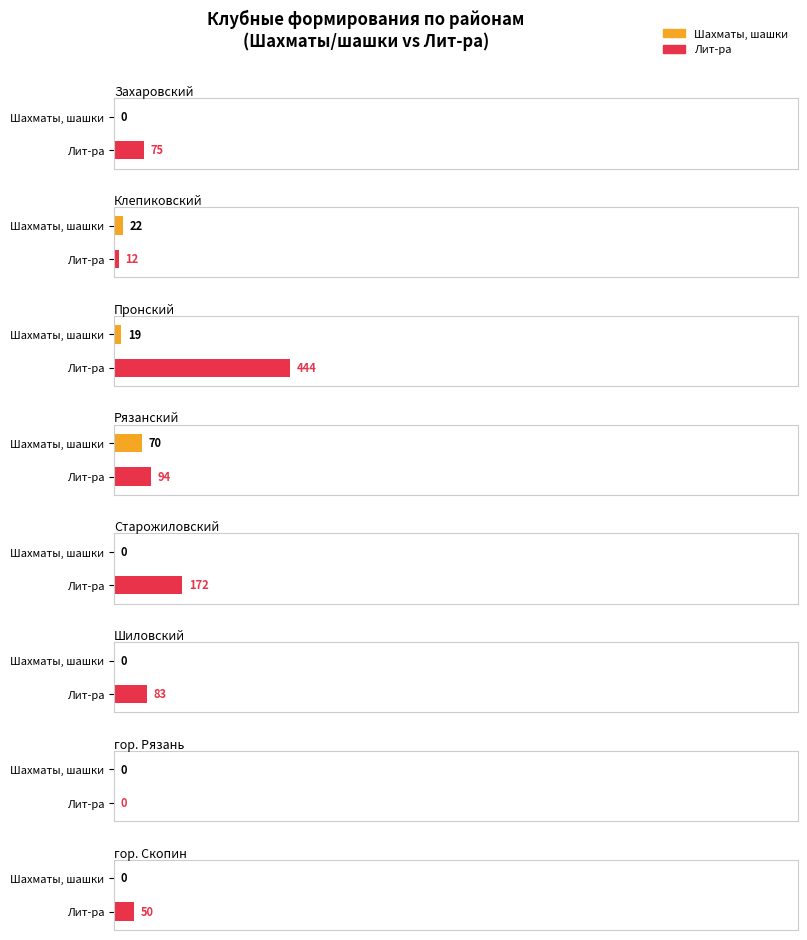

Is it true that Музыка, Этика equals 39 at Шацкий?

False